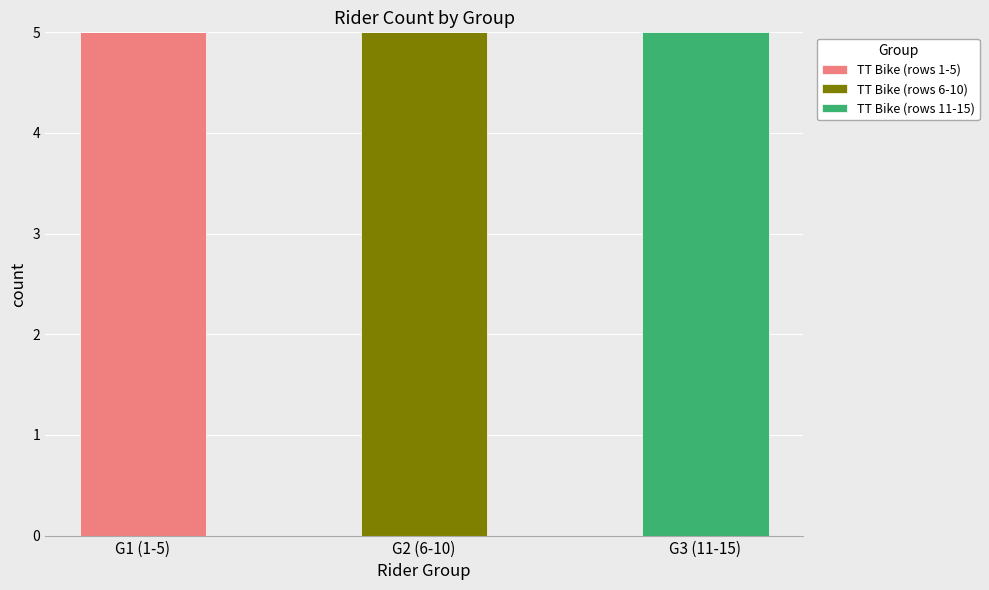

What is the total value across all series at G1 (1-5)?

5